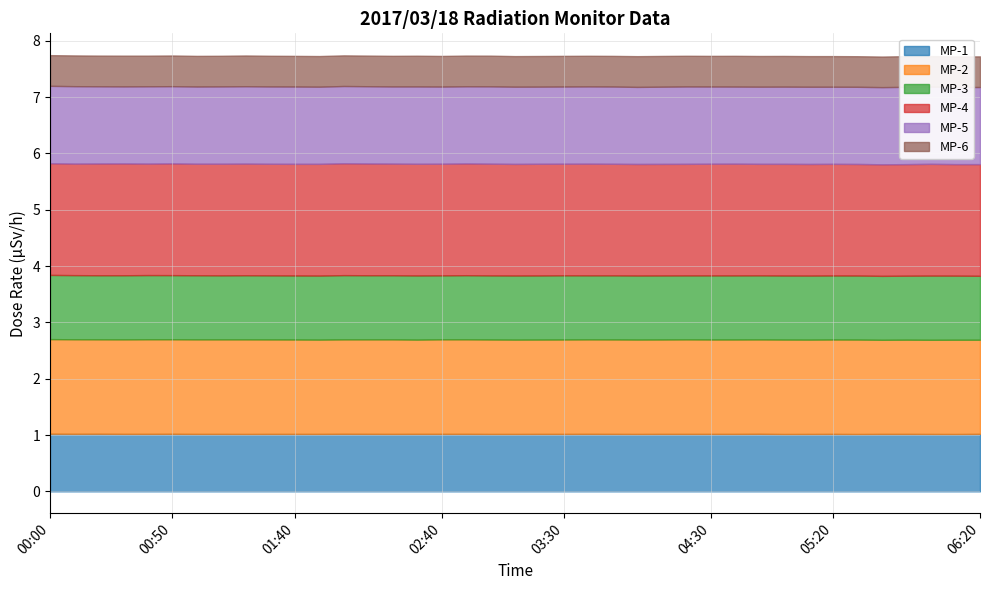

At which category is the sum across all series the highest?

00:00